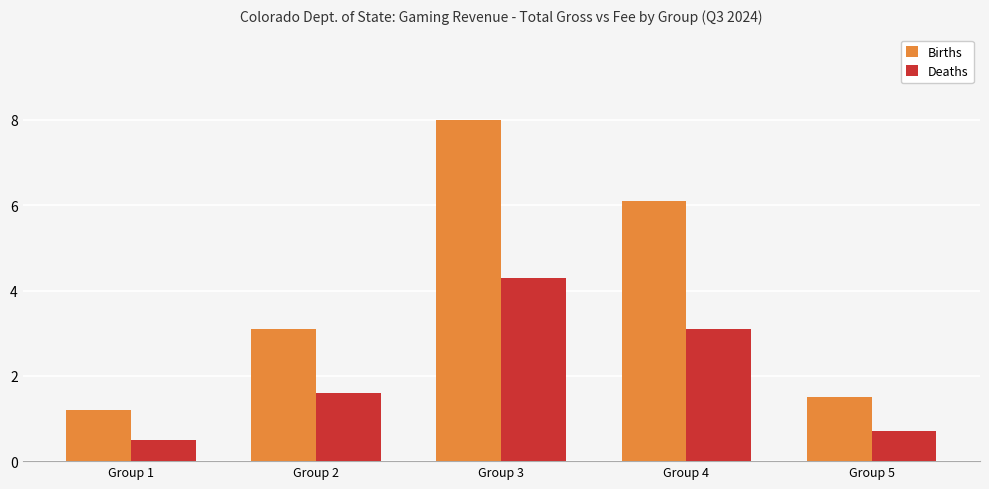

What is the difference between the maximum and second lowest values in the Deaths series?

3.6